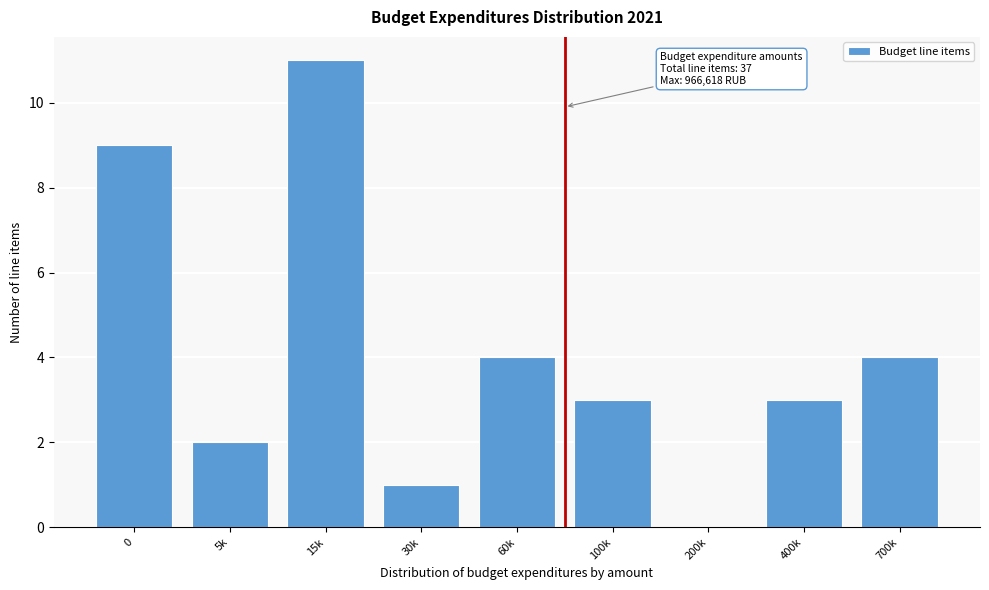

Reading left to right, what are all the values shown in this chart?

0=9	5k=2	15k=11	30k=1	60k=4	100k=3	200k=0	400k=3	700k=4